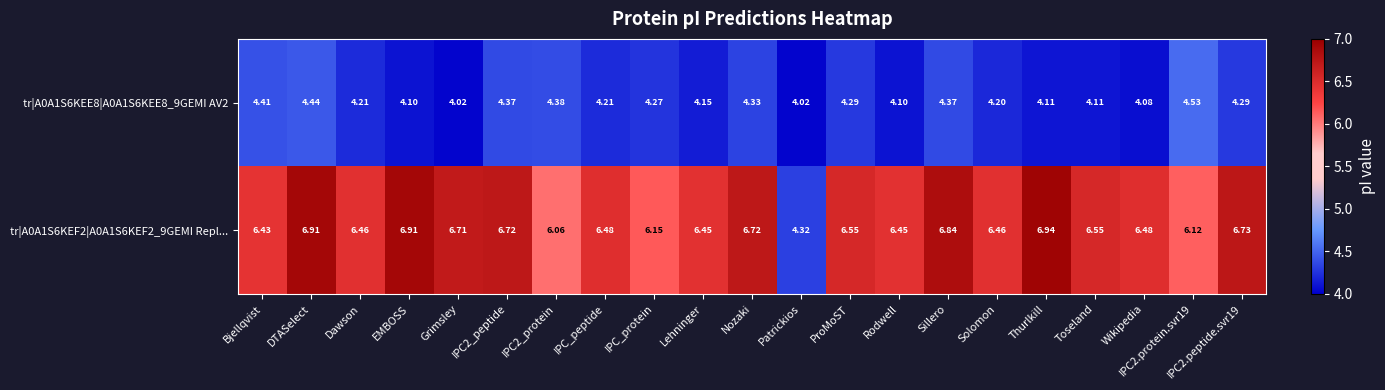

How many data points does each series have?

21